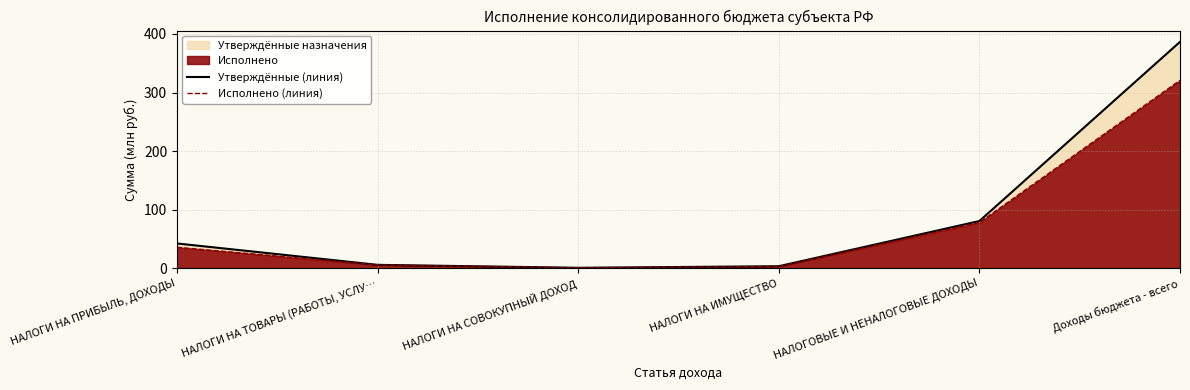

What is the label of the 1st point from the right?

Доходы бюджета - всего